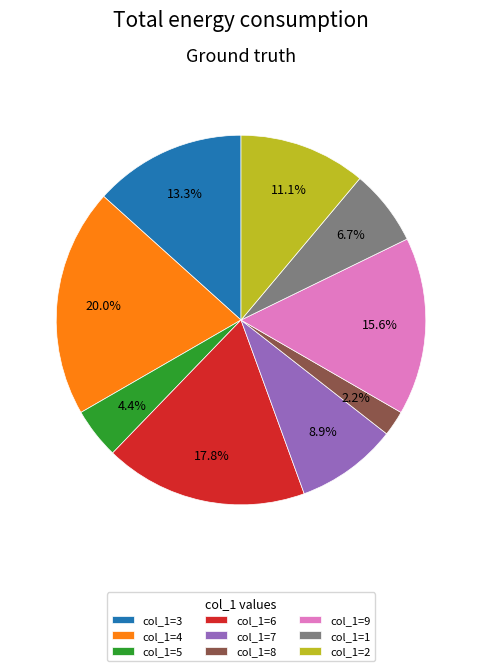

Count the number of slices in the pie.

9